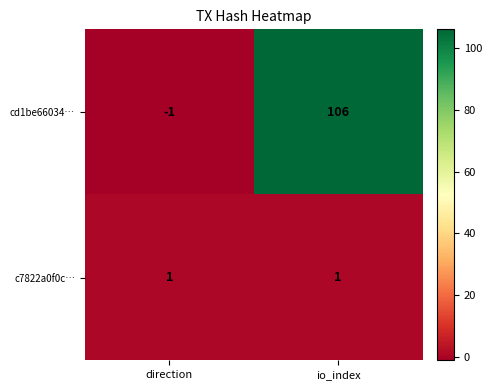

Rank the series by their maximum value, from lowest to highest.

c7822a0f0c…, cd1be66034…